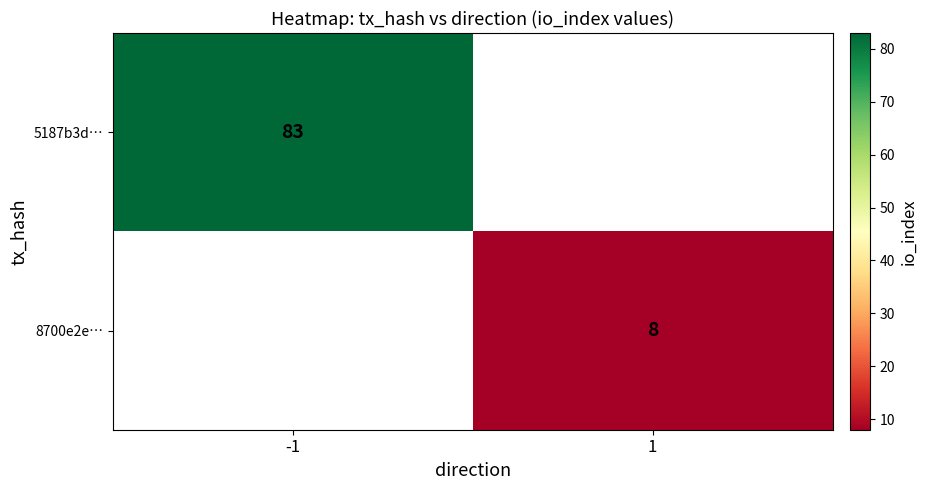

Is it true that 8700e2e… equals 14.4 at 1?

False